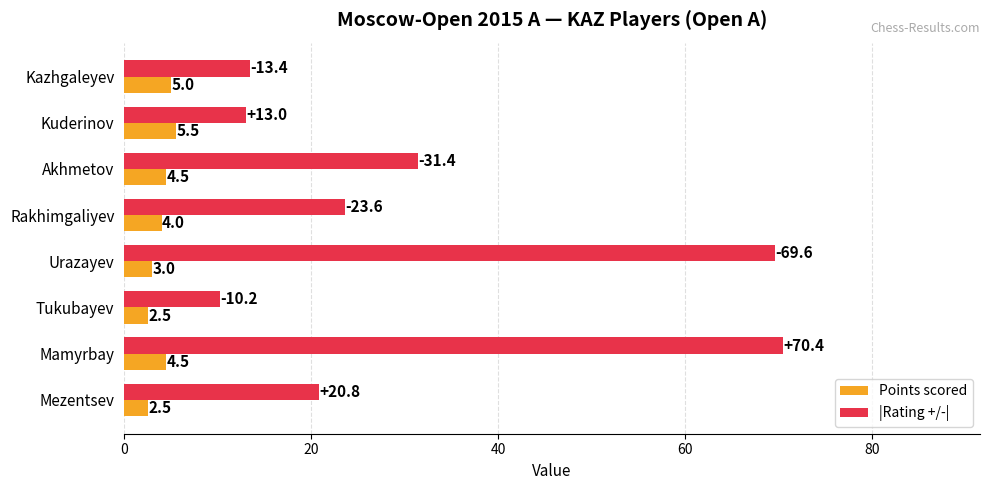

What is the minimum value shown in the chart?

2.5